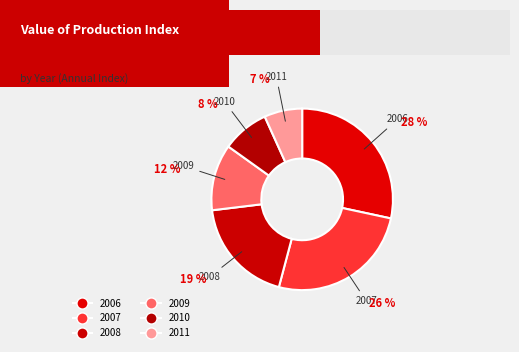

To the nearest percent, what is the combined percentage of 2008 and 2006?

47%